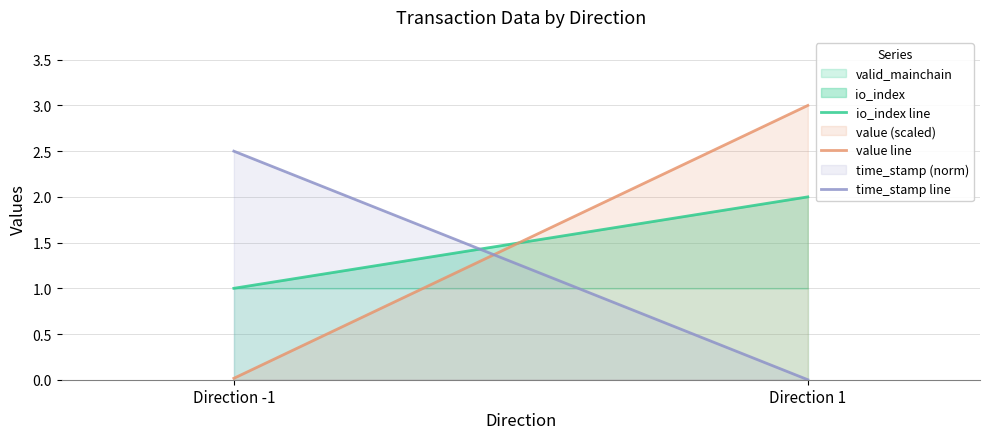

What is the sum of the io_index line values at Direction 1 and Direction -1?

3.0